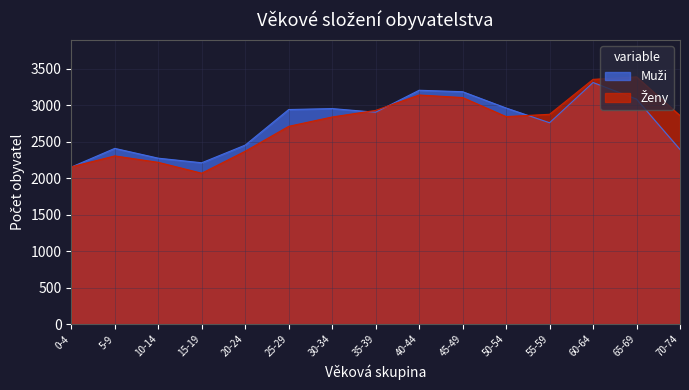

Reading left to right, what are all the values shown in this chart?

Muži: 0-4=2151	5-9=2407	10-14=2273	15-19=2210	20-24=2452	25-29=2939	30-34=2952	35-39=2902	40-44=3203	45-49=3183	50-54=2960	55-59=2758	60-64=3309	65-69=3081	70-74=2392
Ženy: 0-4=2154	5-9=2304	10-14=2216	15-19=2067	20-24=2368	25-29=2709	30-34=2837	35-39=2927	40-44=3138	45-49=3103	50-54=2842	55-59=2874	60-64=3352	65-69=3386	70-74=2856